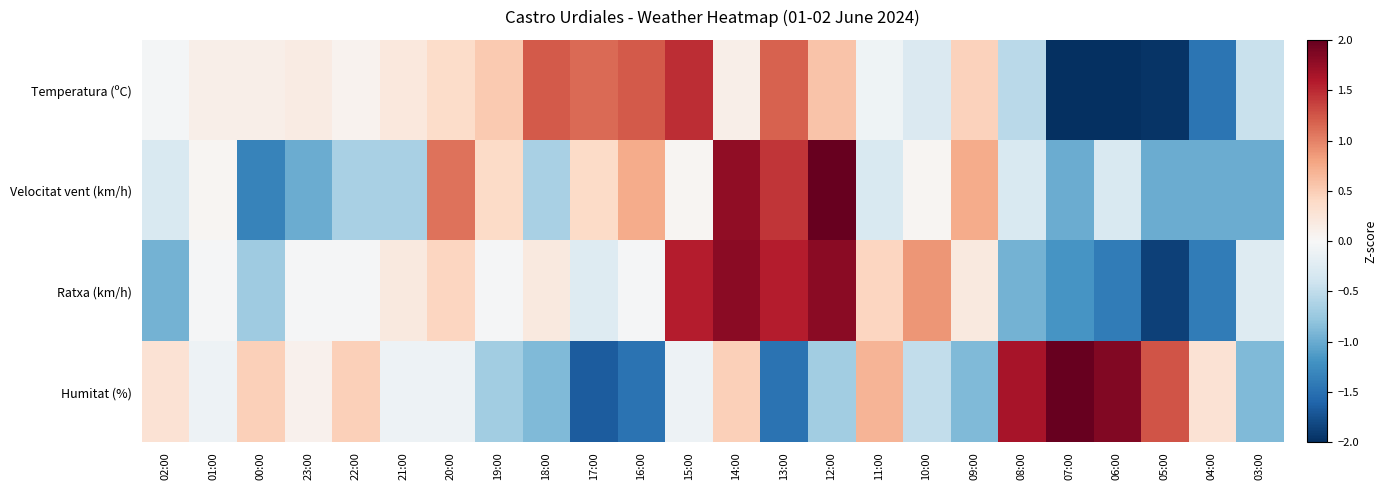

Which has a higher value, 09:00 or 14:00?

09:00